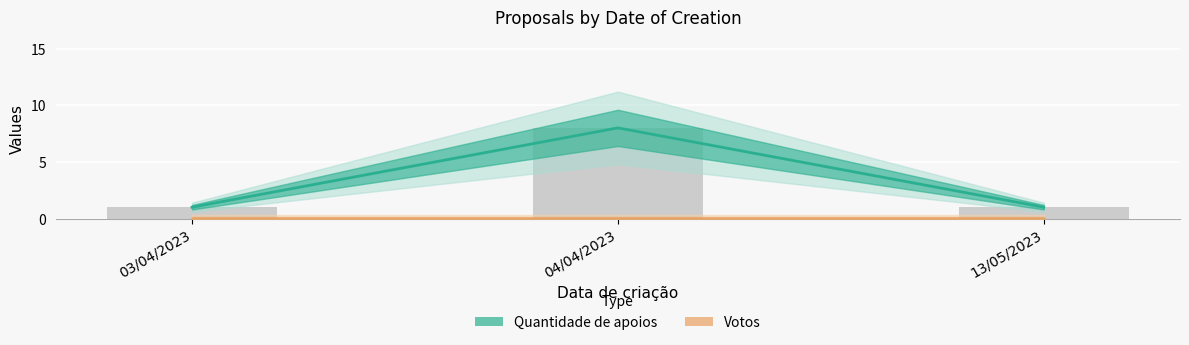

List the series in order of their overall mean, highest first.

Quantidade de apoios, Votos